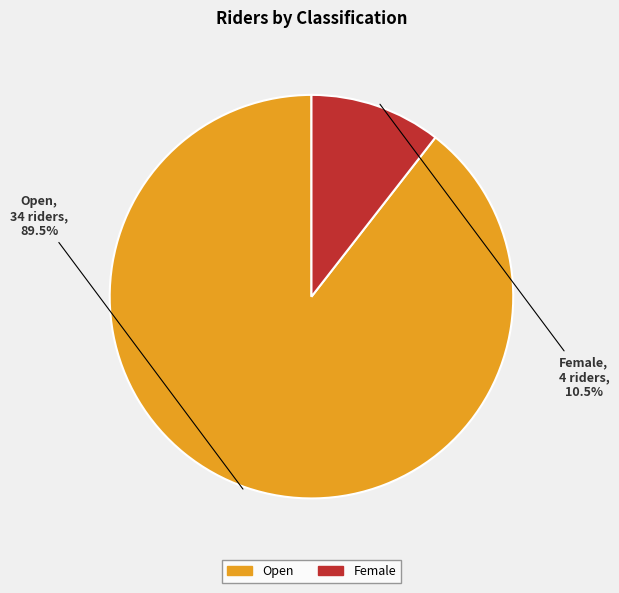

Count the number of slices in the pie.

2